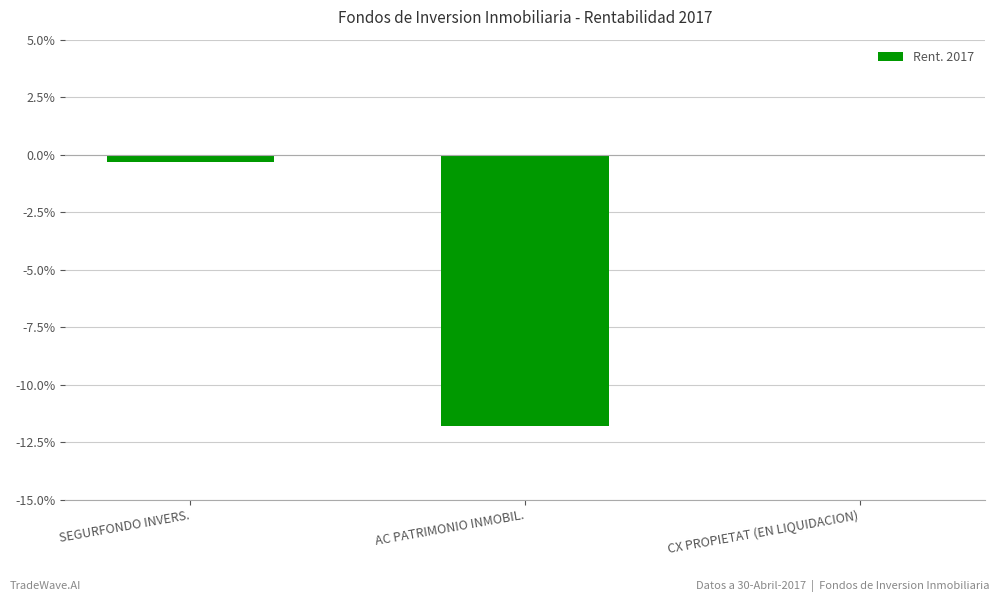

Read the value at AC PATRIMONIO INMOBIL..

-11.8